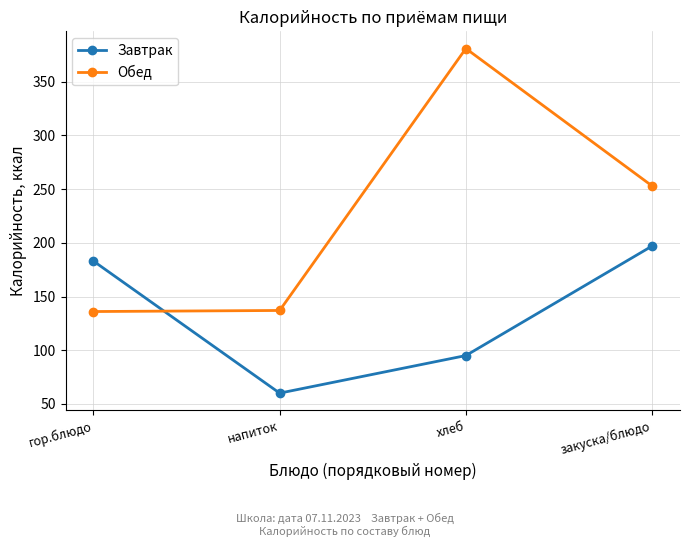

What is the difference between the second highest and minimum values in the Обед series?

117